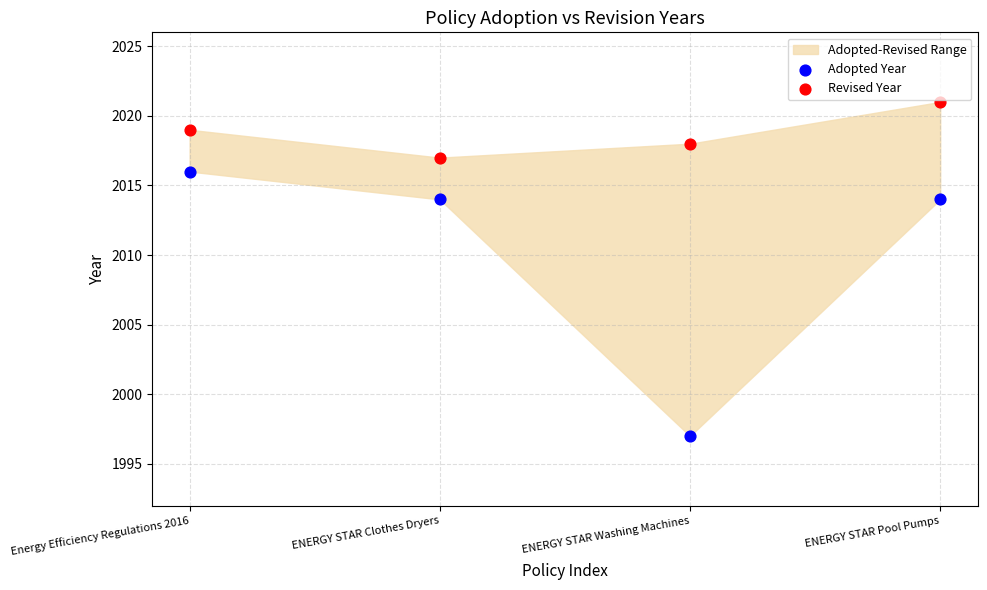

Across all data points, what is the range of Y values (max minus min)?

24